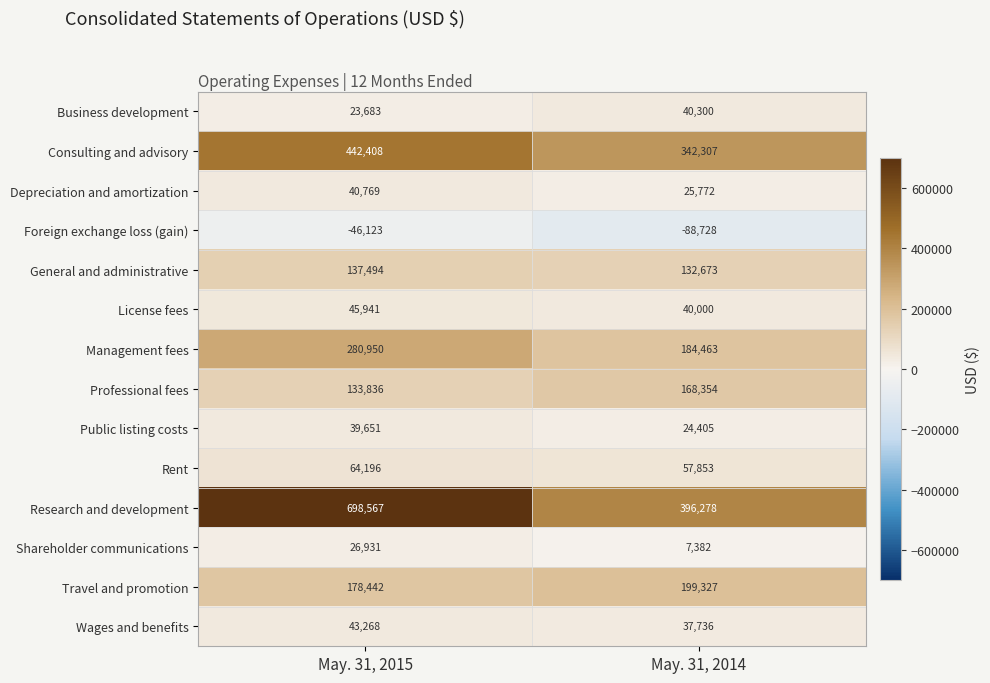

Is the value of Wages and benefits at May. 31, 2015 greater than the value of Rent at May. 31, 2014?

No